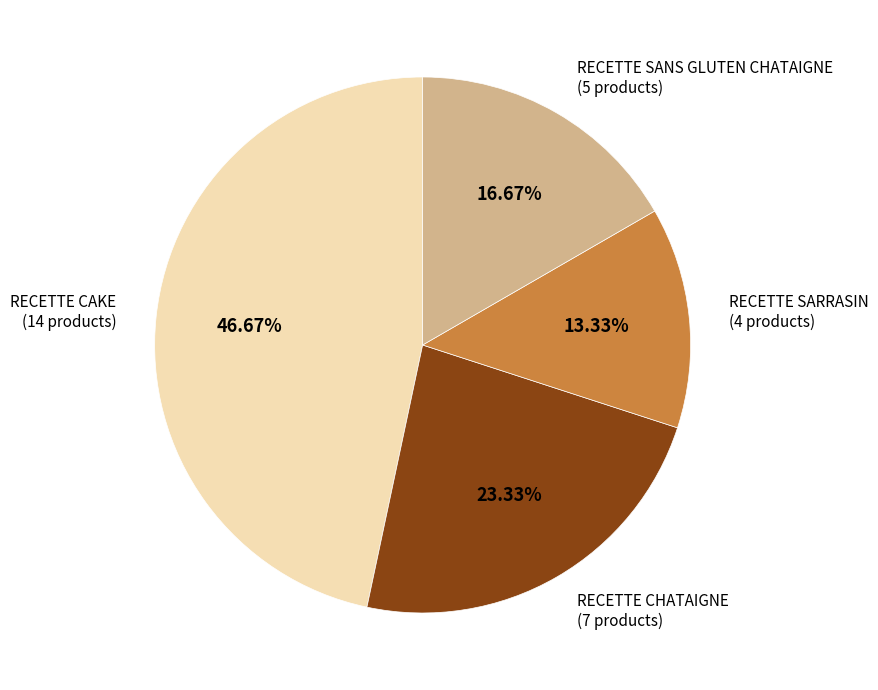

Is there any slice that represents more than half of the pie?

No